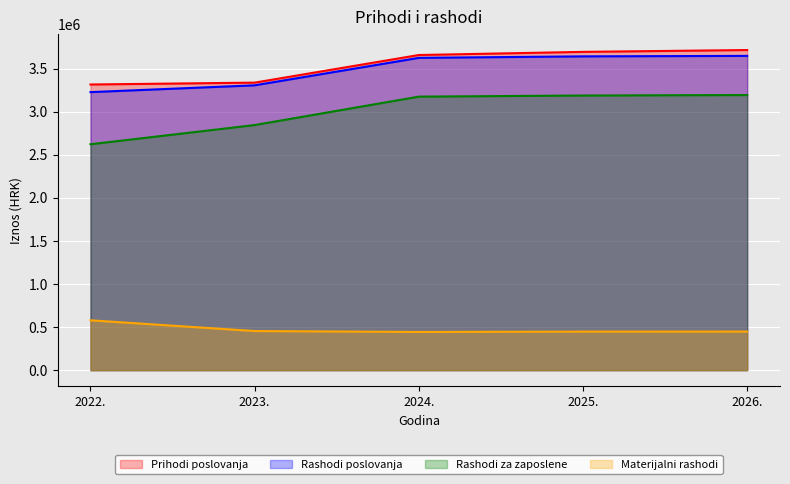

Reading right to left, extract all data points from this chart.

Prihodi poslovanja: 3716601	3695191	3658697	3338077	3316505
Rashodi poslovanja: 3648688	3643111	3625854	3307032	3228003
Rashodi za zaposlene: 3193876	3188615	3175503	2845462	2622691
Materijalni rashodi: 448062	447746	443601	454270	578712